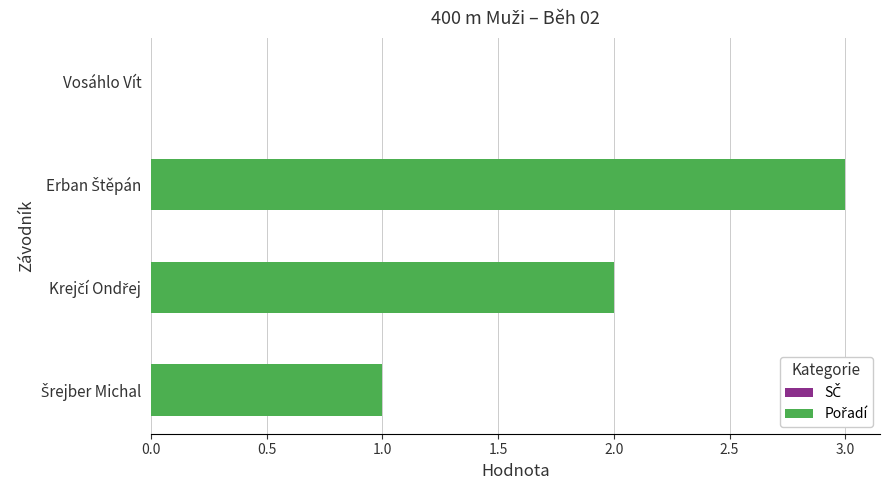

What is the maximum value shown in the chart?

3